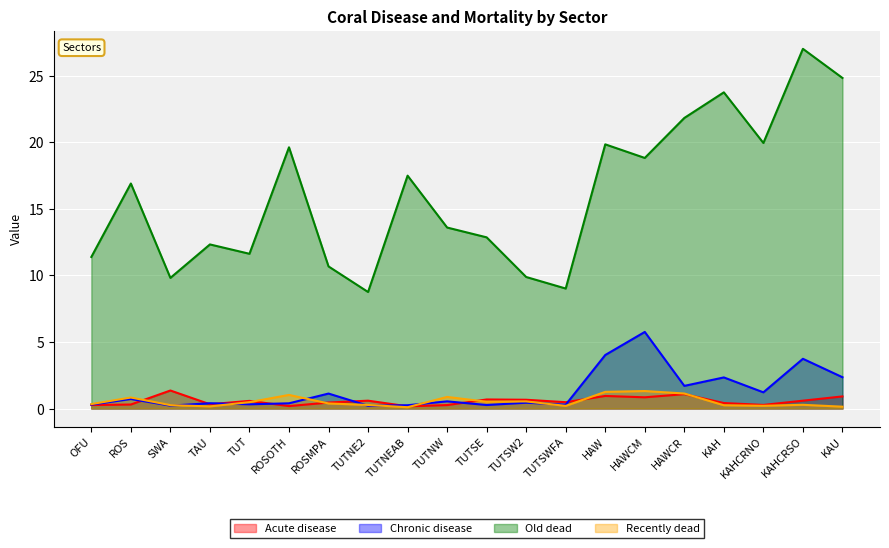

Which series has the largest total across all categories?

Old dead